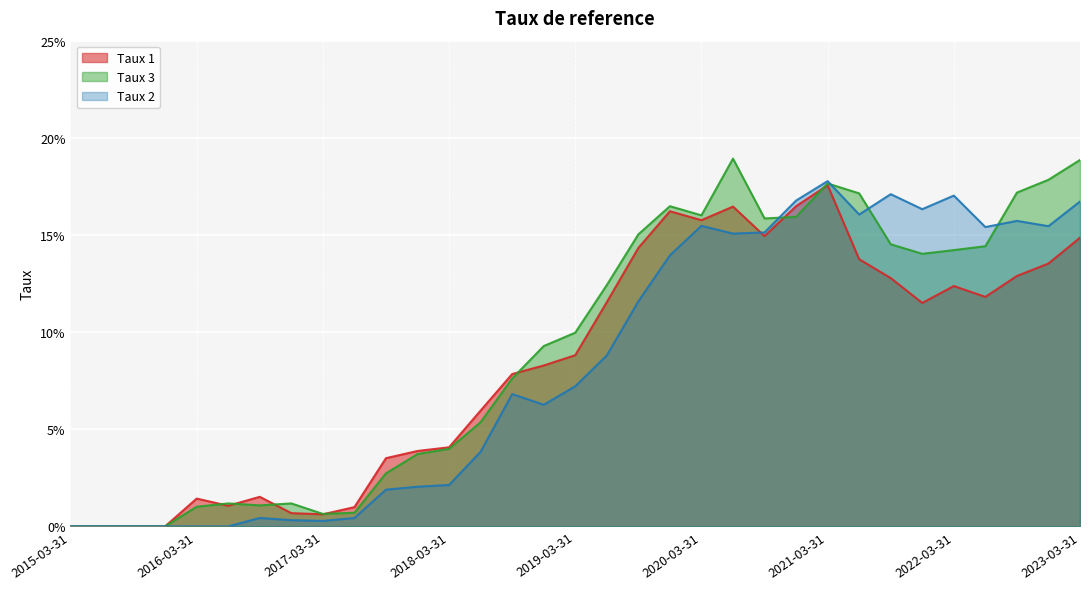

What are all the series names shown in the legend?

Taux 1, Taux 3, Taux 2